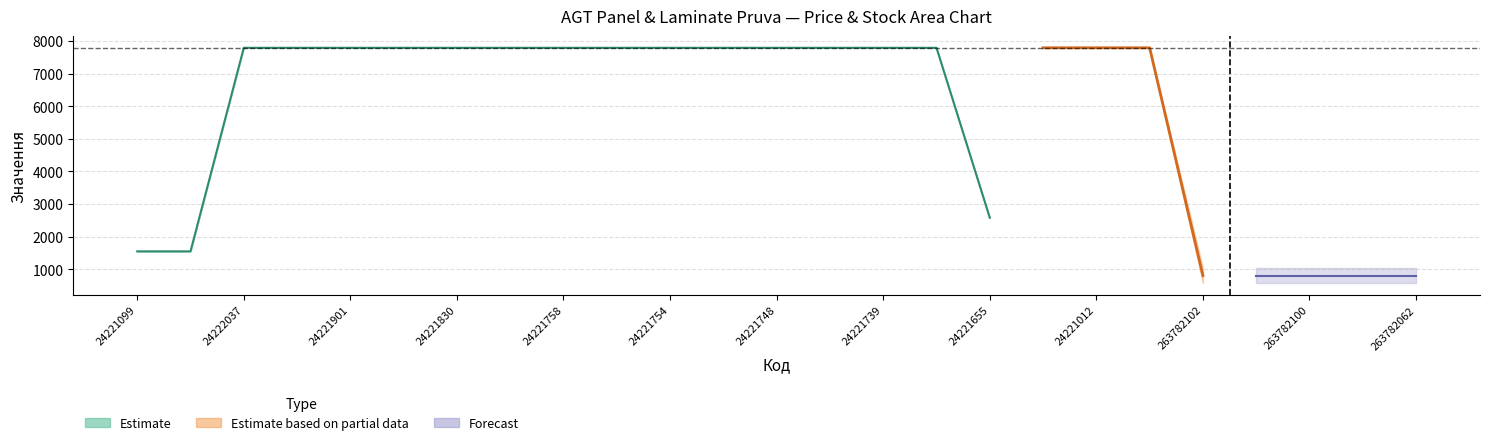

What is the sum of all Ціна values?

141021.9